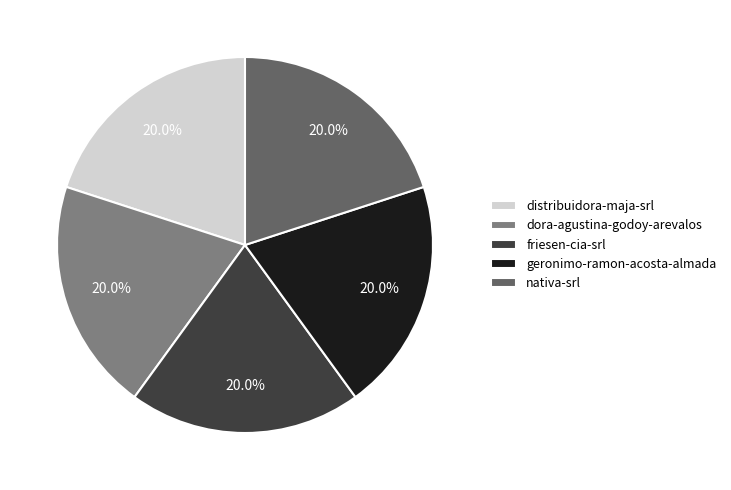

Is there any slice that represents more than half of the pie?

No